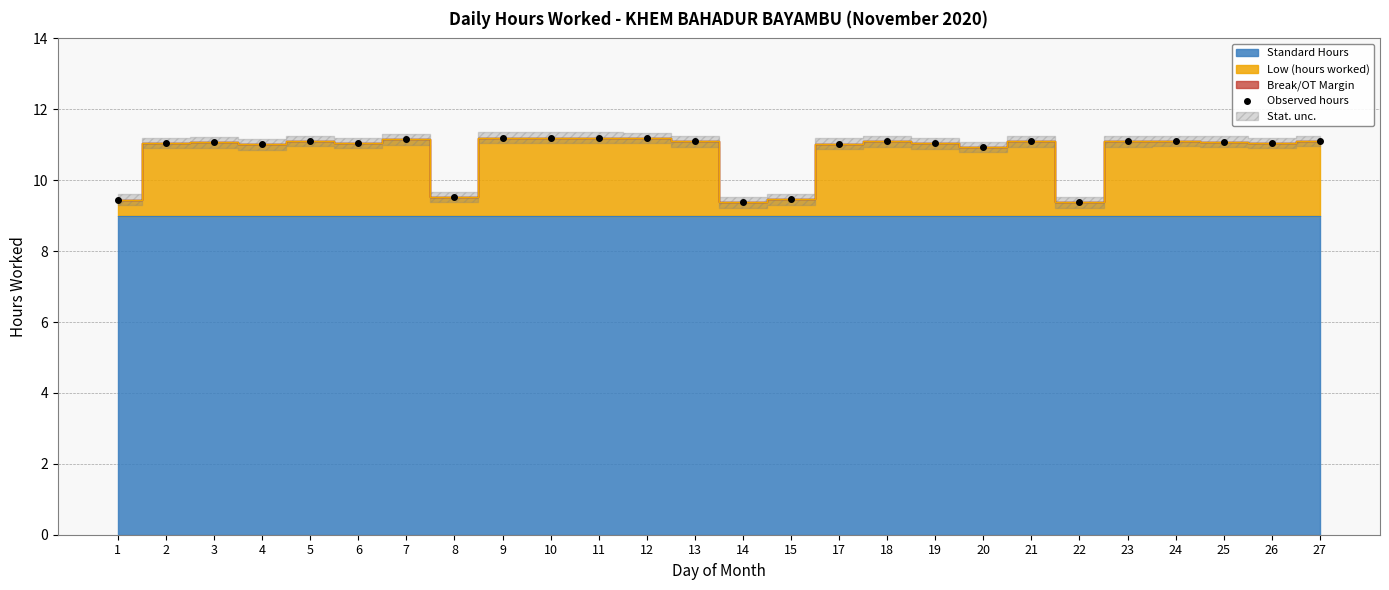

Which category has the highest value across all series?

9